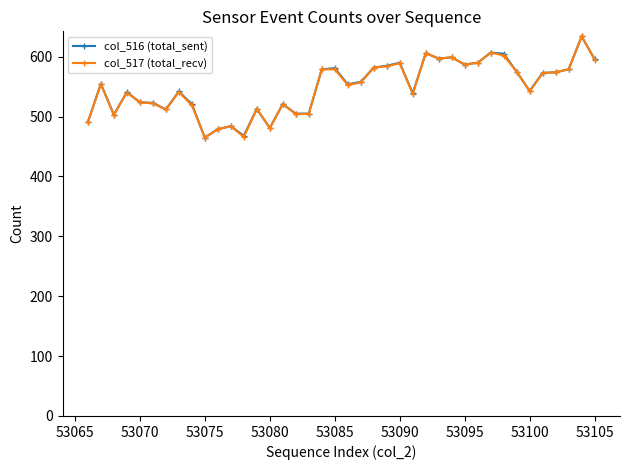

True or false: col_516 (total_sent) has more than 1 interior local peaks.

True